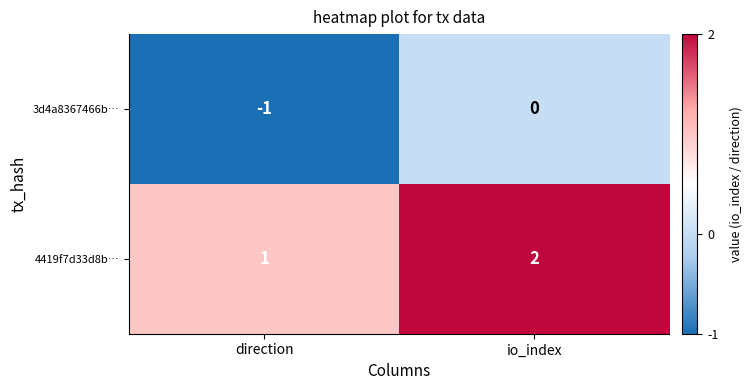

At which label is 4419f7d33d8b… closest to 1?

direction